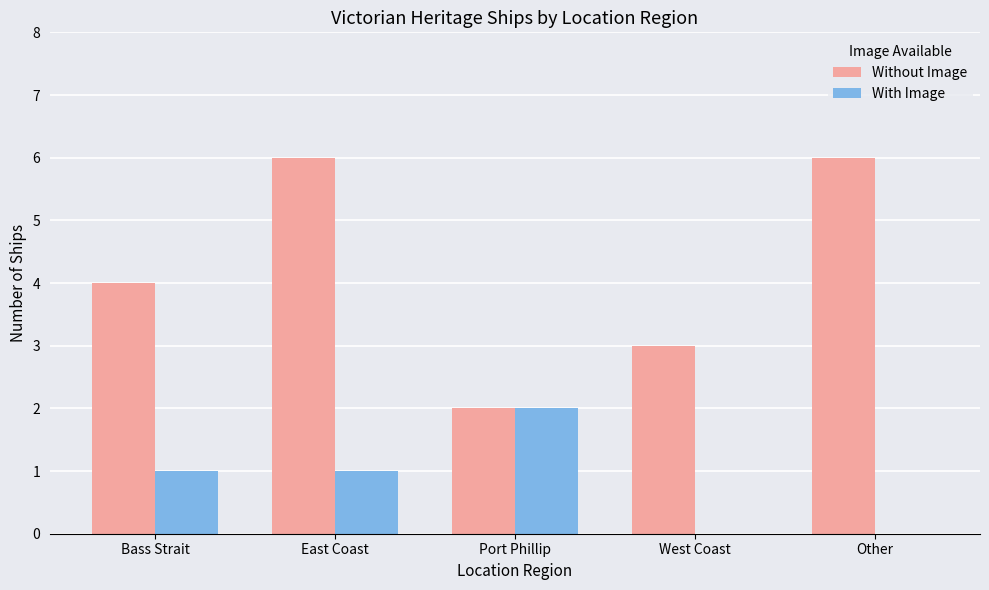

The value of Without Image at East Coast is 6. True or false?

True